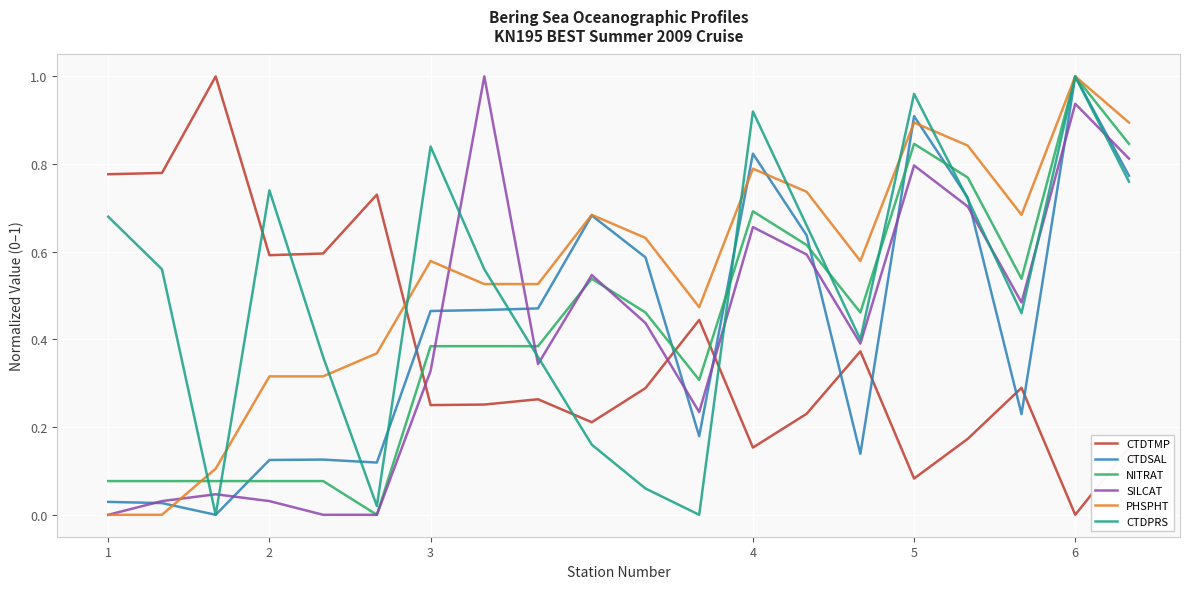

At which category is the sum across all series the highest?

6